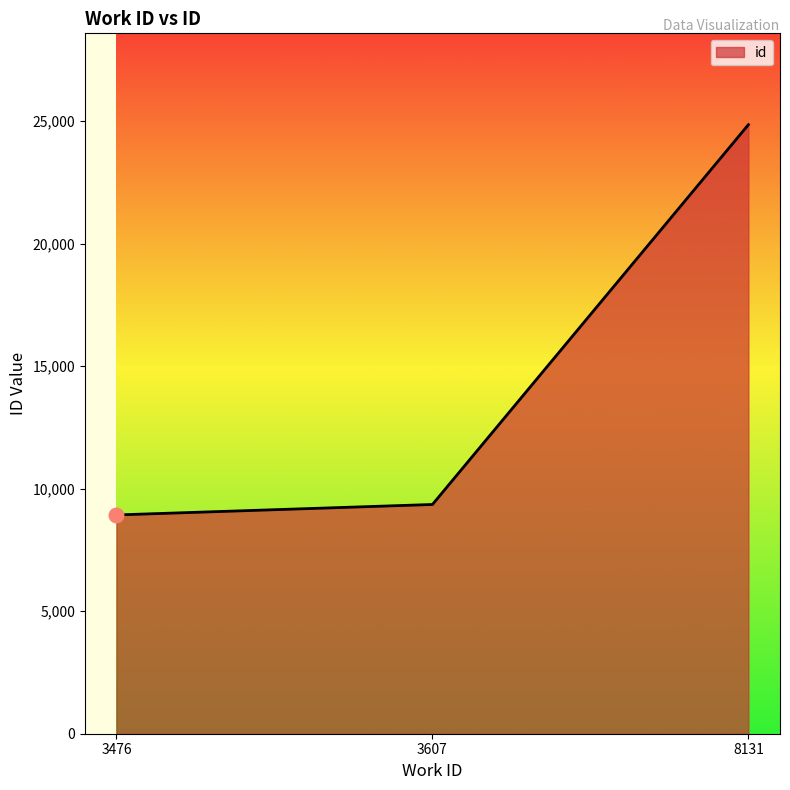

What is the ratio of the value at 8131 to the value at 3607?

2.7